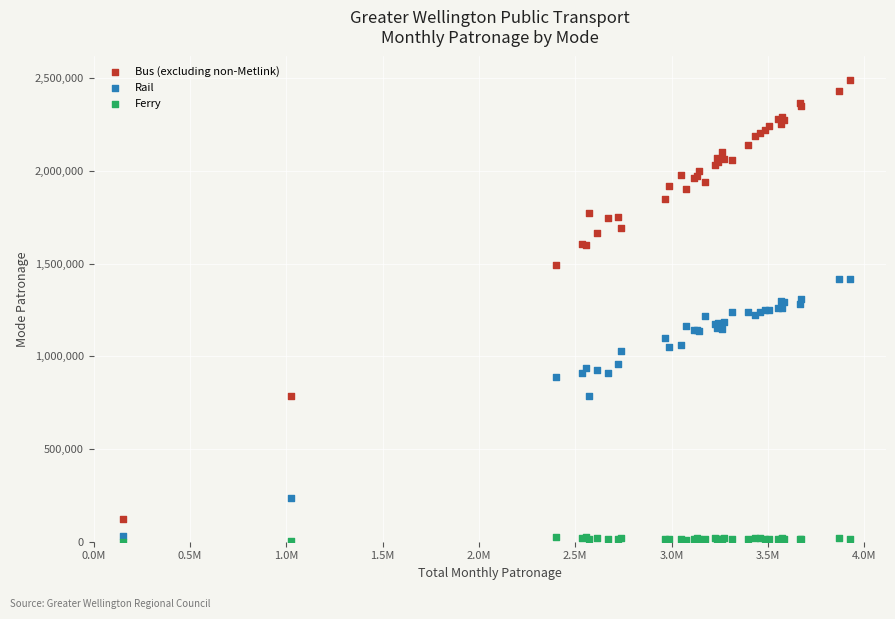

Which series contains the highest Y value?

Bus (excluding non-Metlink)